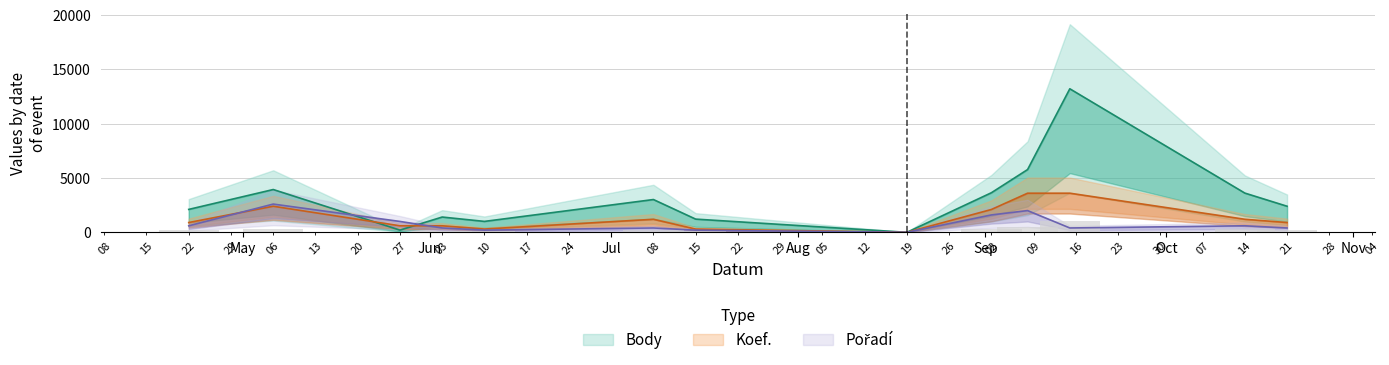

What are all the series names shown in the legend?

Body, Koef., Pořadí